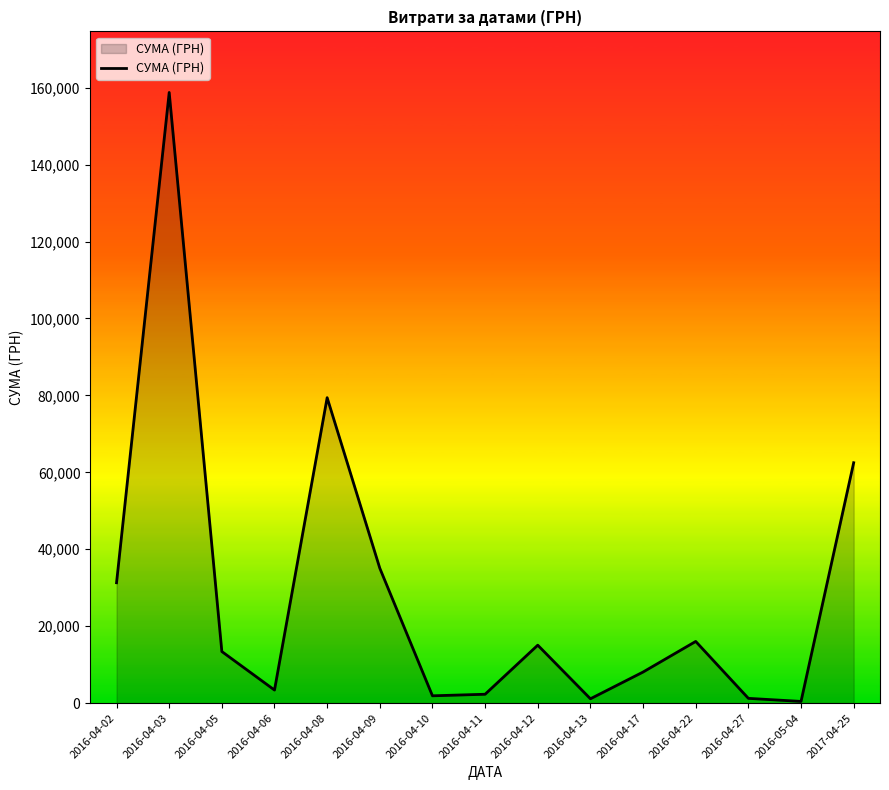

At which category does the chart reach its peak across all series?

2016-04-03